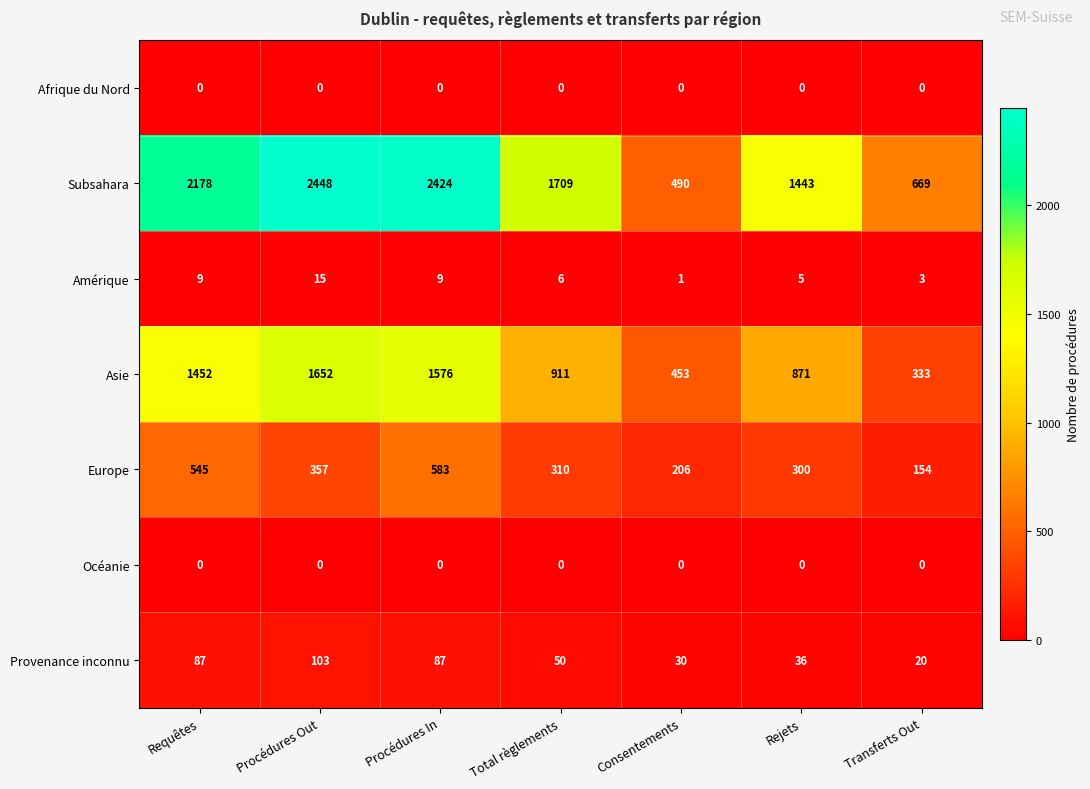

What is the sum of the Provenance inconnu values at Transferts Out and Consentements?

50